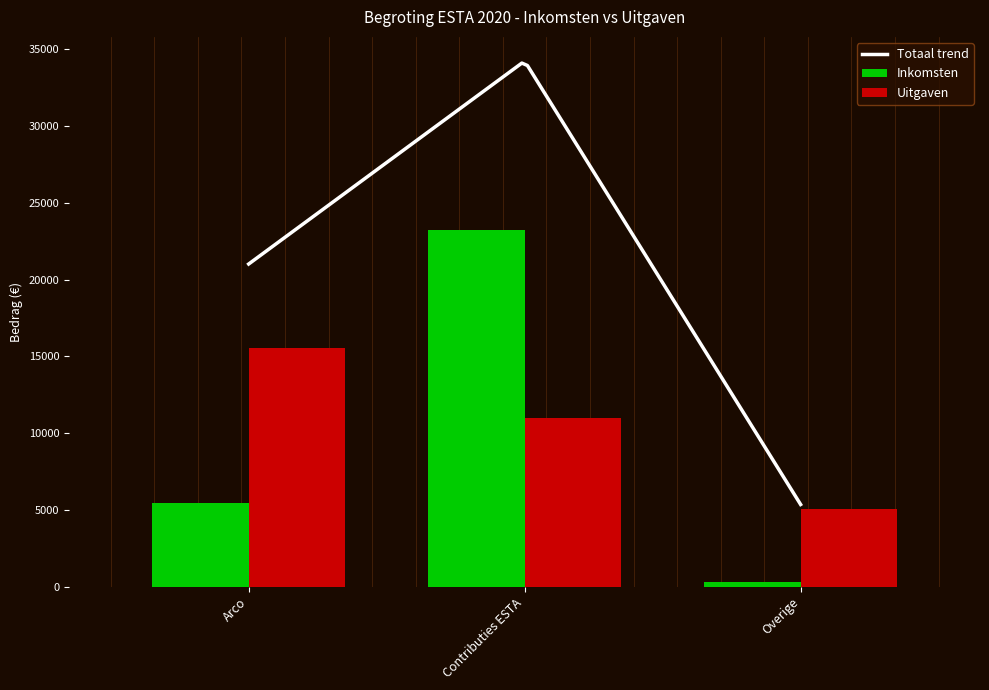

What is the label of the 1st bar from the right?

Overige